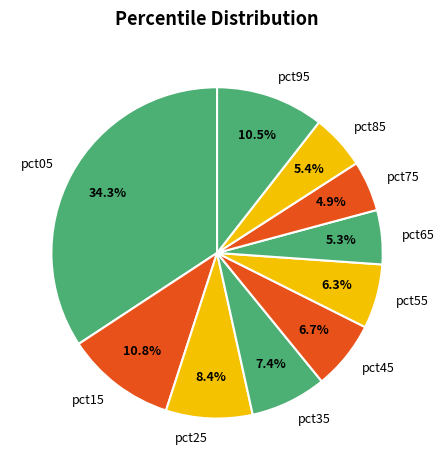

What is the largest slice in the pie chart?

pct05